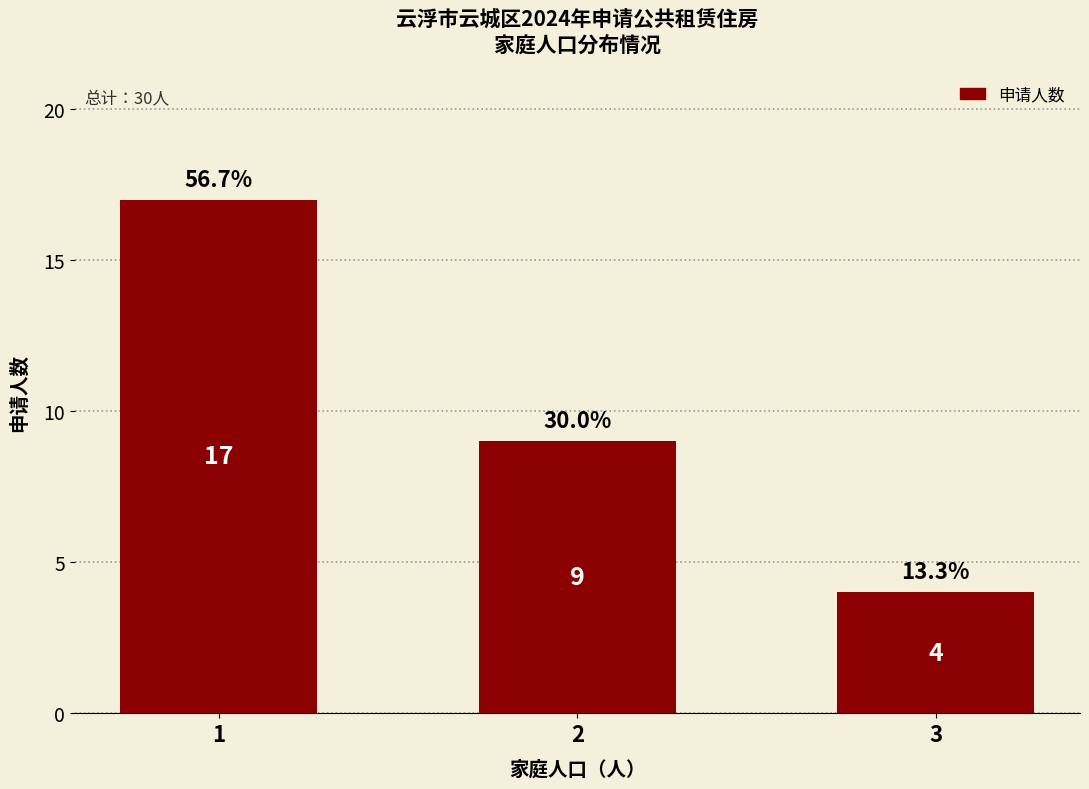

Approximately how many times larger is the value at 3 compared to 2?

0.4